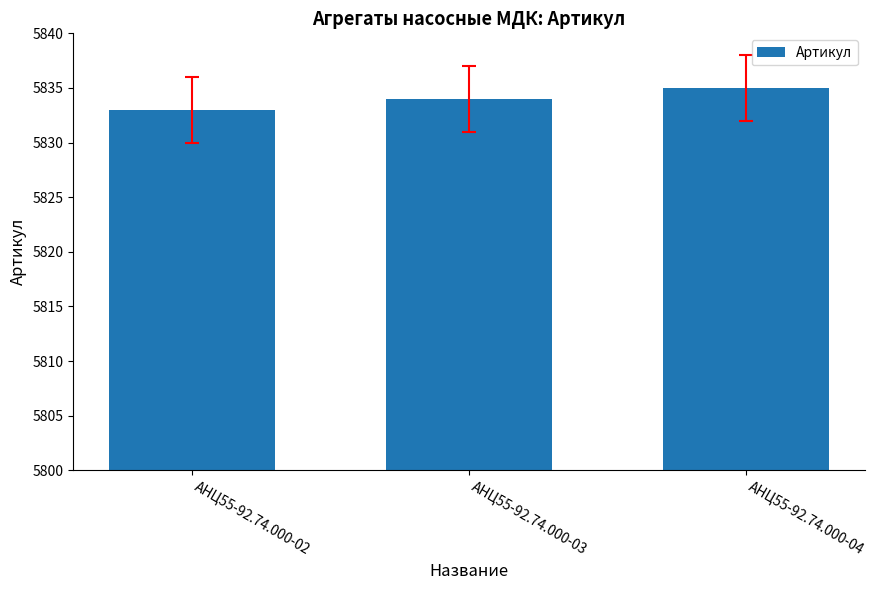

What is the smallest value displayed?

5833